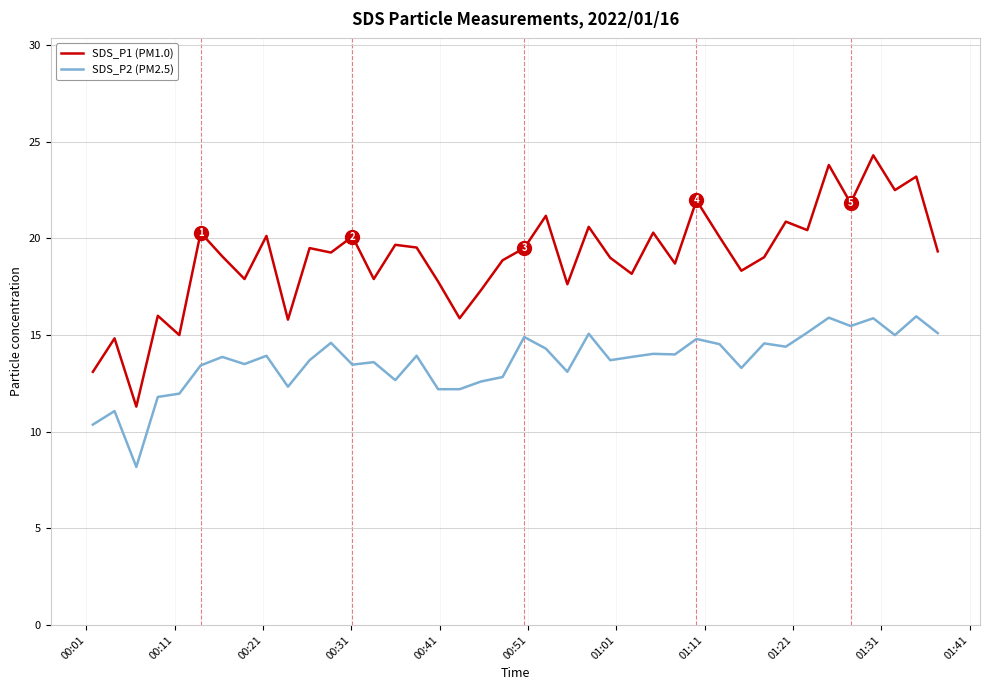

List the series in order of their overall mean, highest first.

SDS_P1 (PM1.0), SDS_P2 (PM2.5)